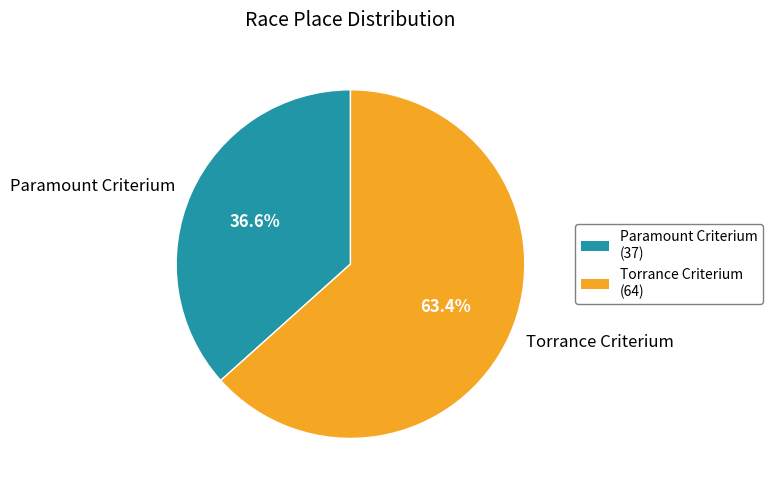

How many slices are in this pie chart?

2